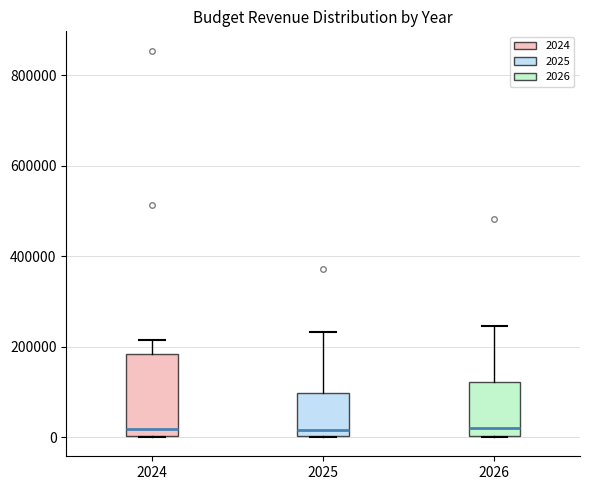

Which box is the tallest, from its lower edge to its upper edge?

2024